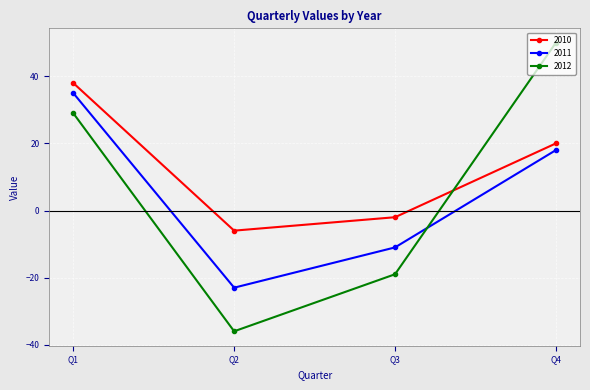

Which series has the largest range (max minus min)?

2012